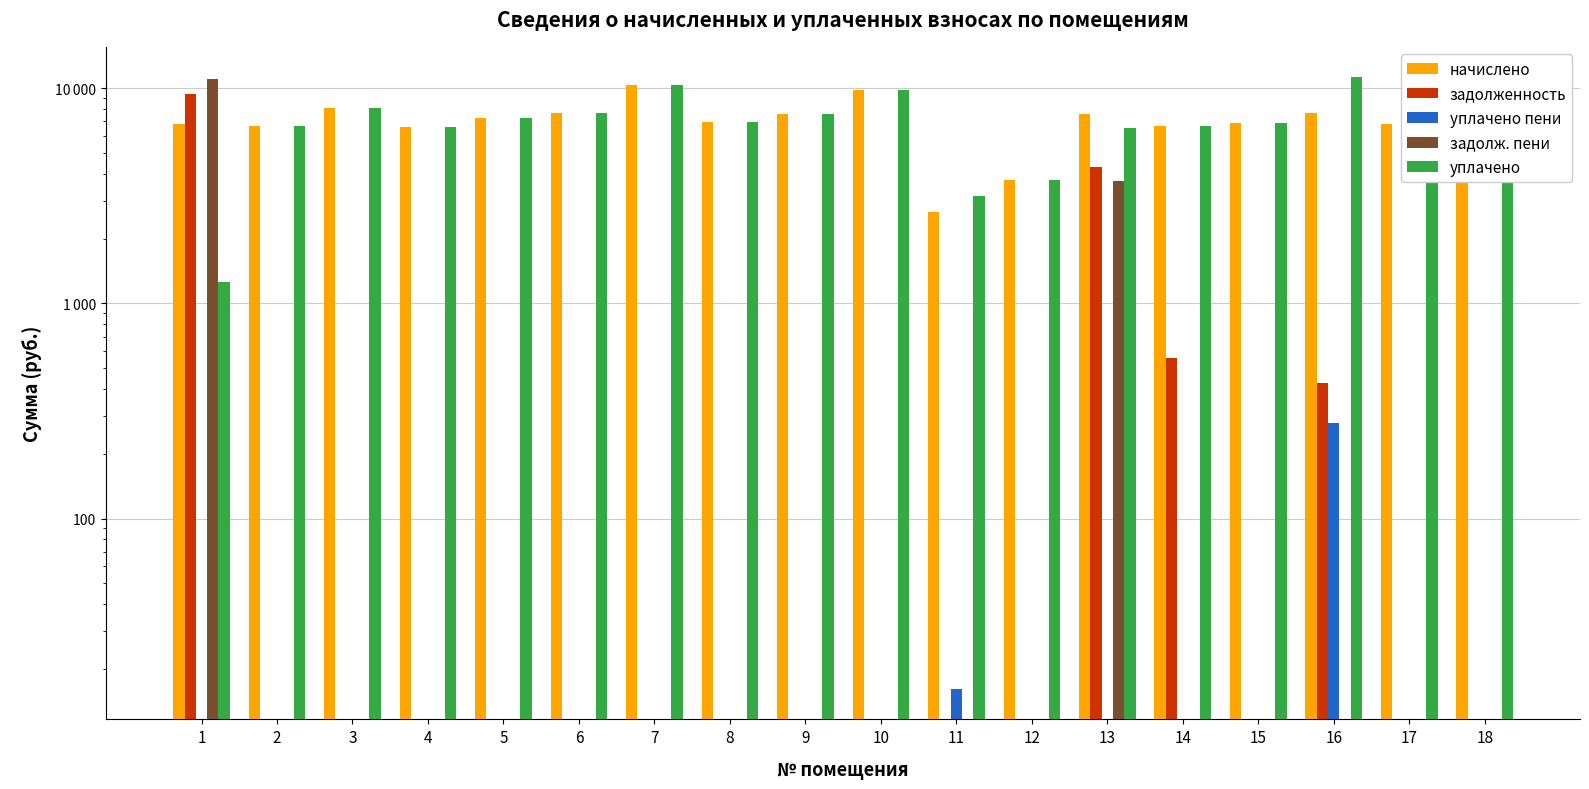

List the labels in order of задолж. пени value, smallest first.

2, 3, 4, 5, 6, 7, 8, 9, 10, 11, 12, 14, 15, 16, 17, 18, 13, 1